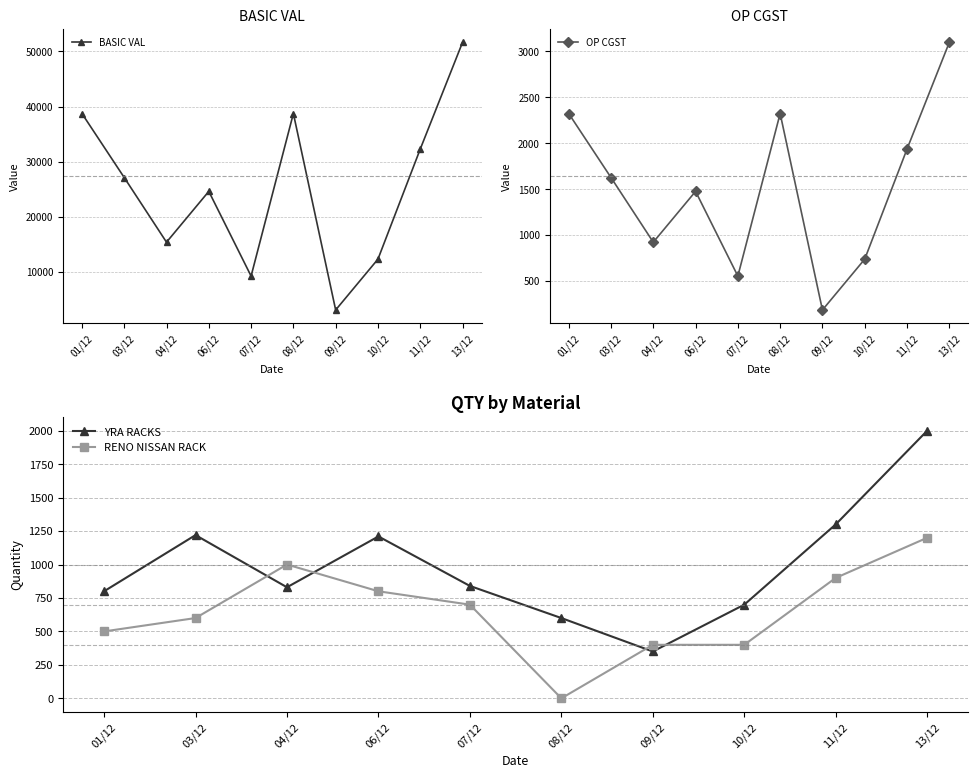

Reading right to left, extract all data points from this chart.

BASIC VAL: 51640.0	32275.0	12300.0	3075.0	38730.0	9225.0	24600.0	15375.0	27111.0	38730.0
OP CGST: 3098.4	1936.5	738.0	184.5	2323.8	553.5	1476.0	922.5	1626.7	2323.8
YRA RACKS: 2000.0	1300.0	700.0	350.0	600.0	840.0	1210.0	830.0	1220.0	800.0
RENO NISSAN RACK: 1200.0	900.0	400.0	400.0	0.0	700.0	800.0	1000.0	600.0	500.0